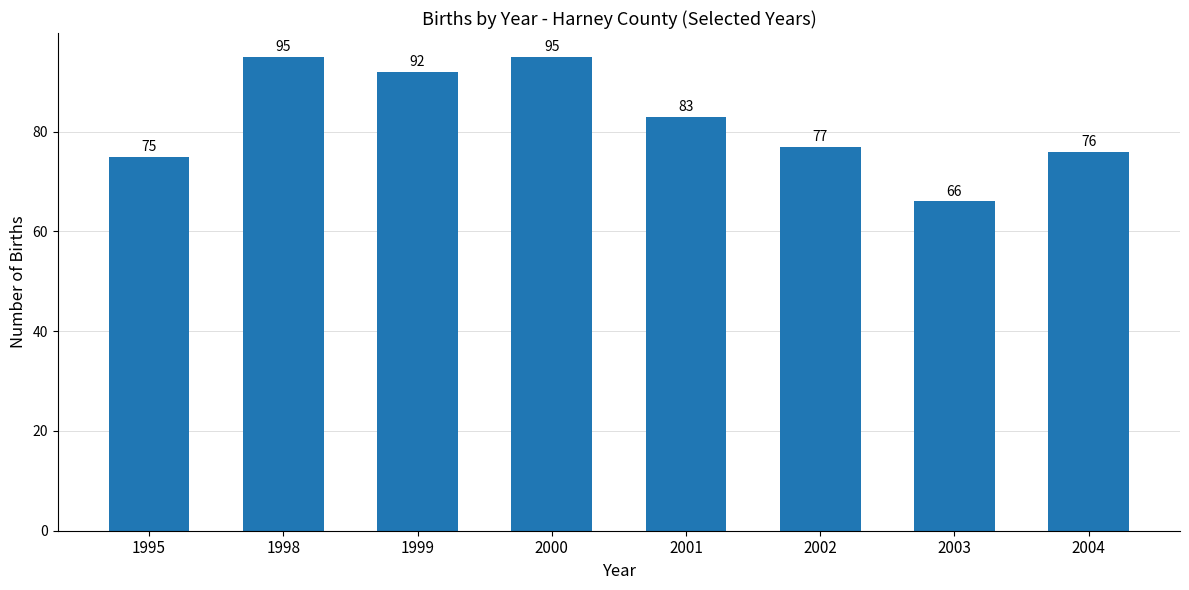

Reading right to left, transcribe all the data shown in this chart.

2004=76	2003=66	2002=77	2001=83	2000=95	1999=92	1998=95	1995=75